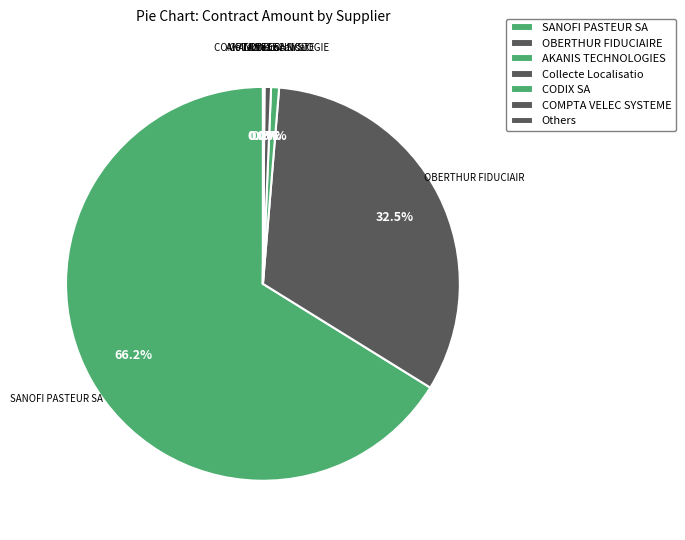

Which slice is the largest?

SANOFI PASTEUR SA